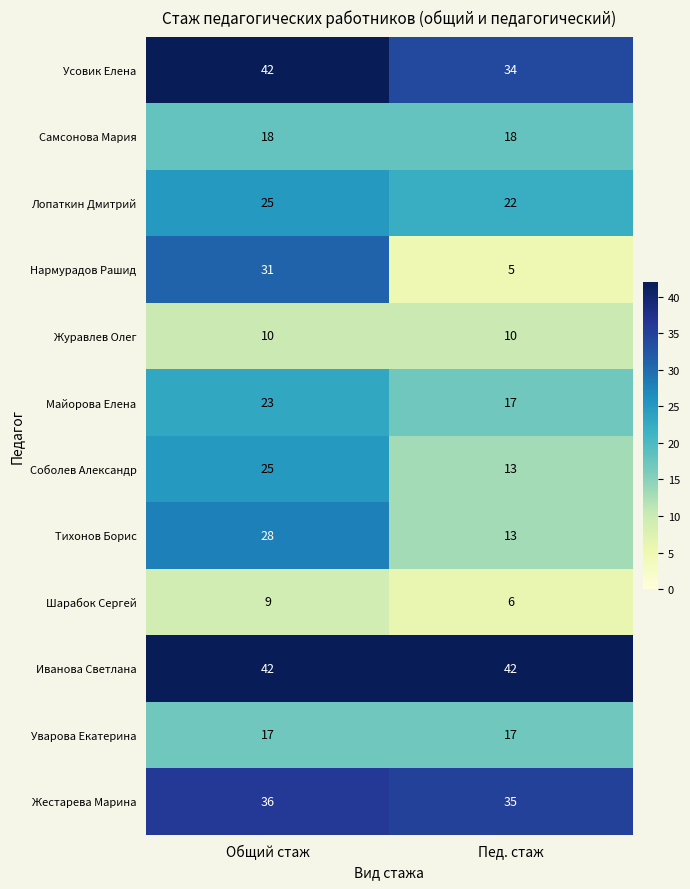

At how many categories does at least one series exceed 28?

2